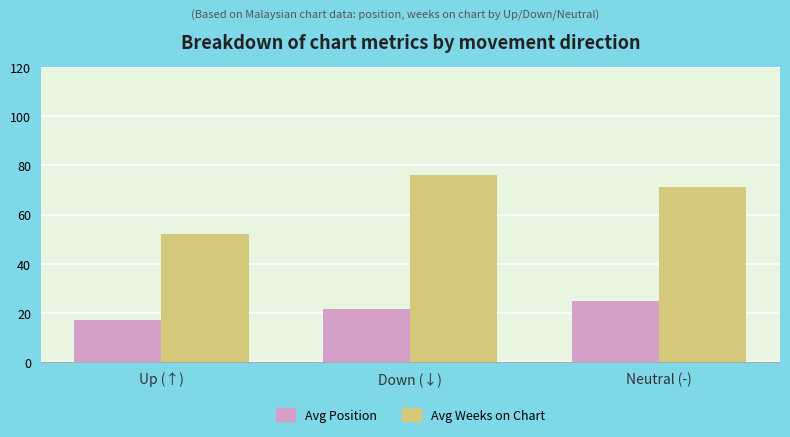

Between Up (↑) and Neutral (-), which series saw the biggest shift?

Avg Weeks on Chart